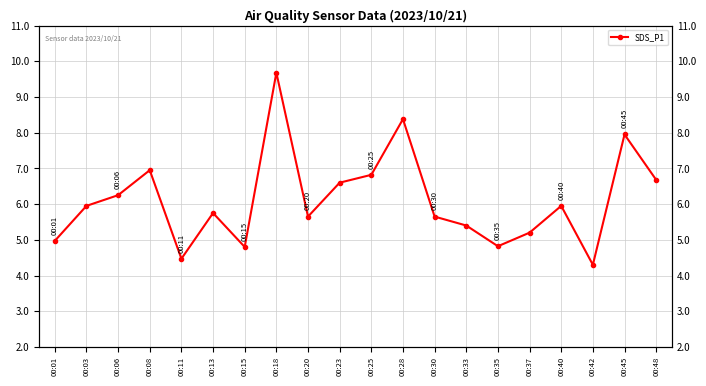

What is the value of the 10th point from the left?

6.6